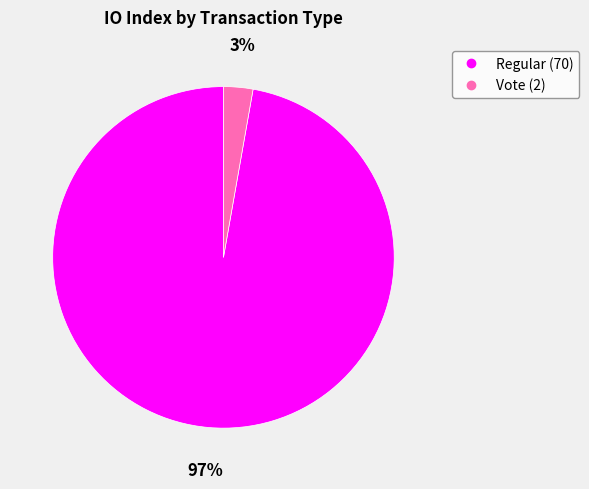

To the nearest percent, what is the difference between the largest and smallest slice percentages?

94%